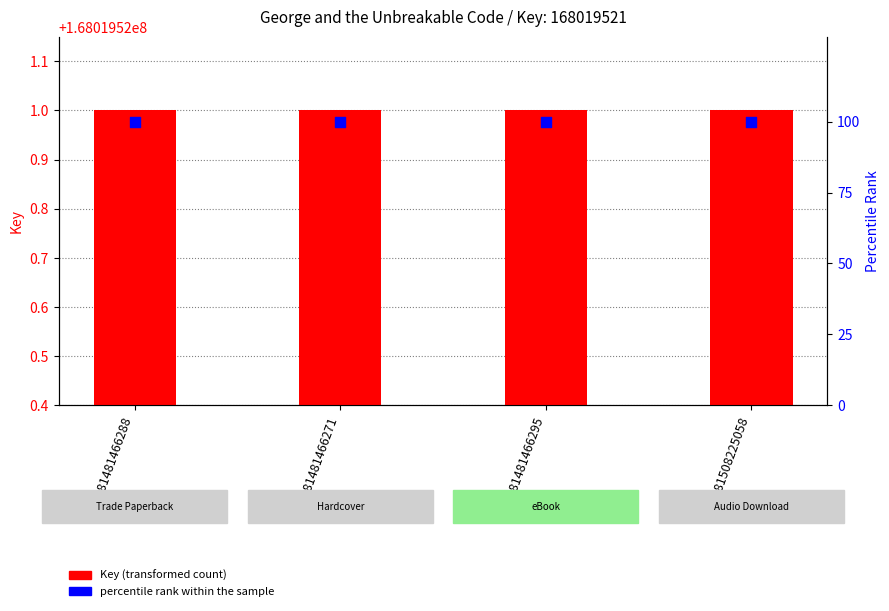

What is the total value across all series at 9781508225058?

168019621